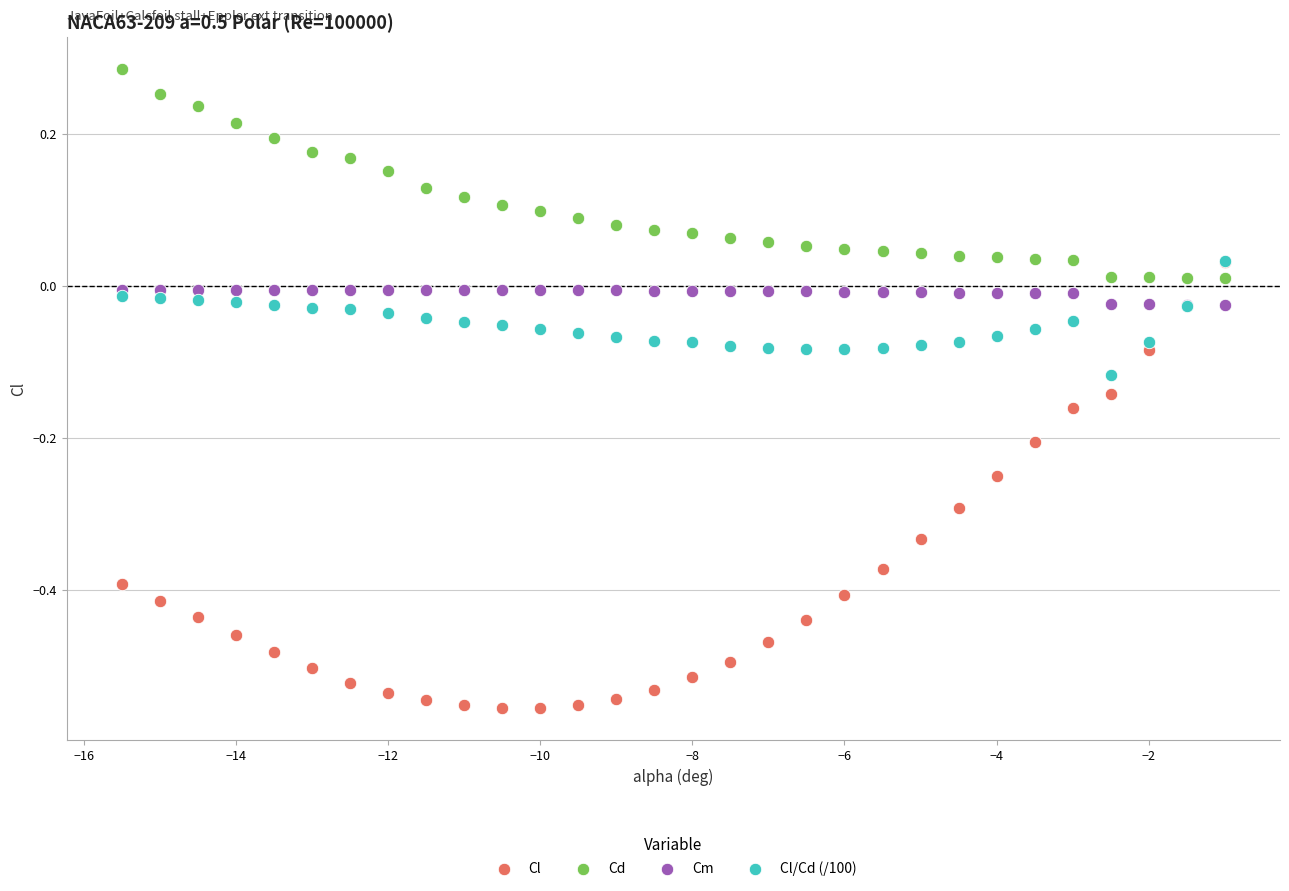

Which series has the largest Y range (max minus min)?

Cl